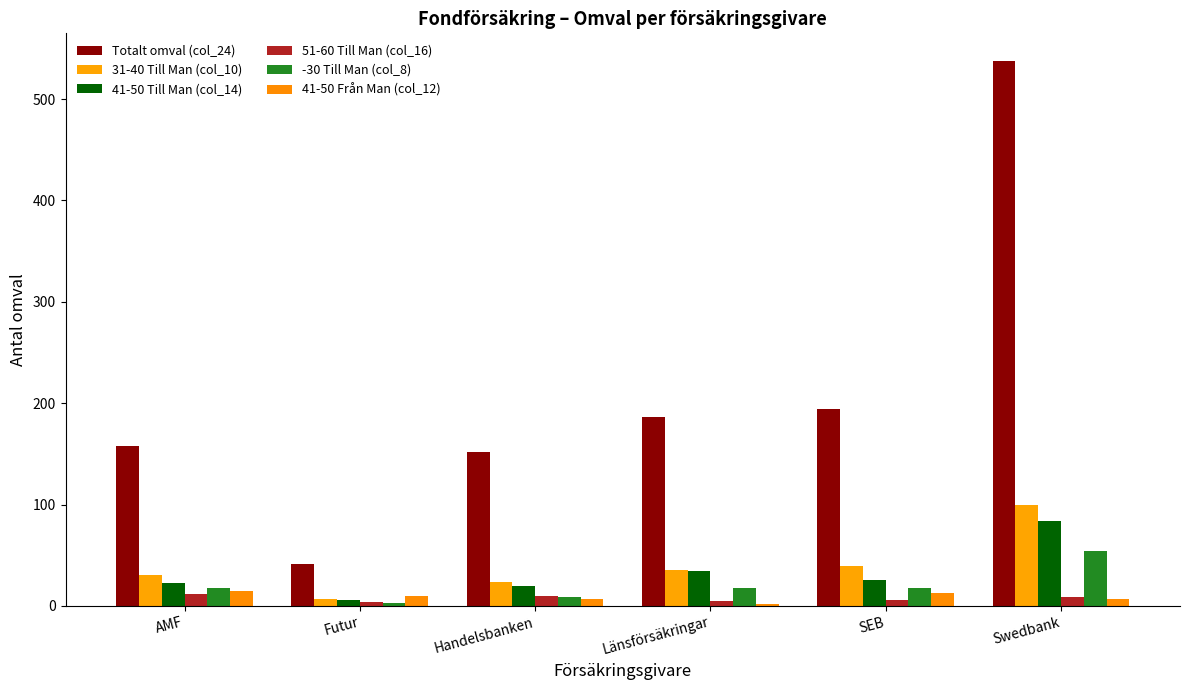

What is the total value across all series at AMF?

256